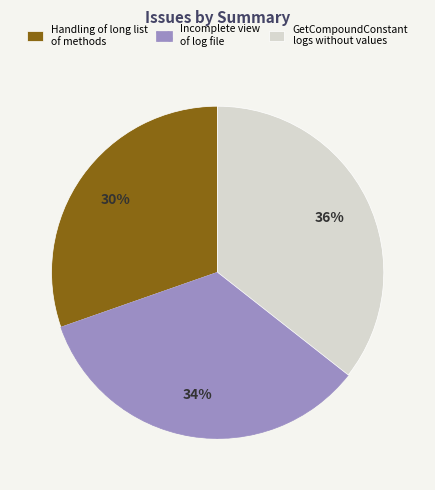

What percentage is the GetCompoundConstant logs without values slice, to the nearest percent?

36%